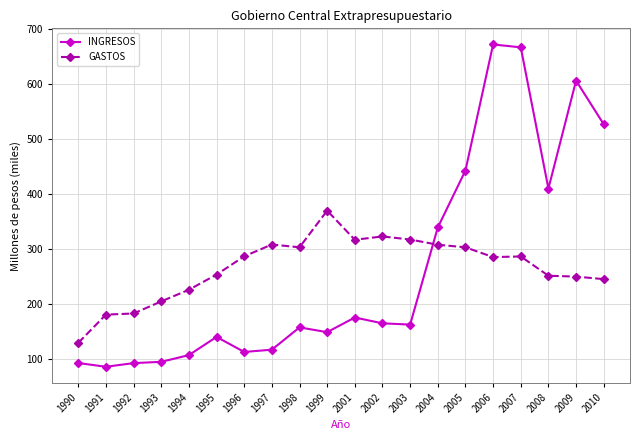

What is the difference between the highest and lowest values at 1999?

221.4